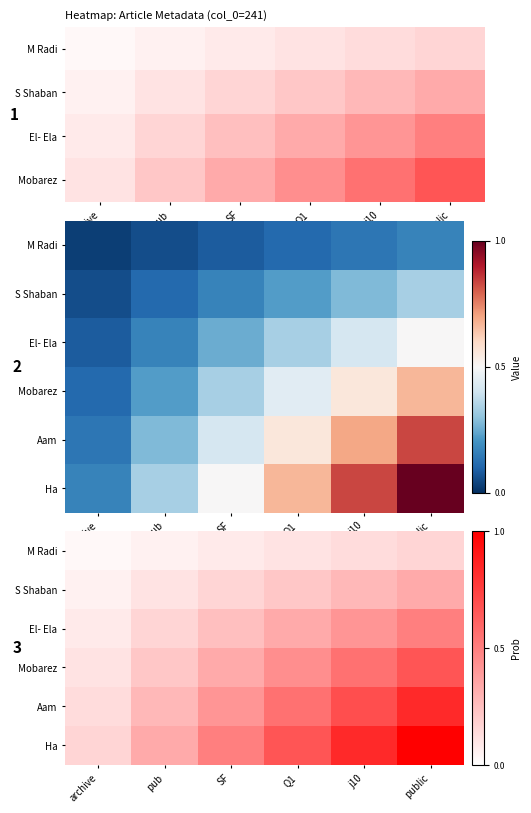

What is the difference between the El- Ela values at public and SF?

0.2